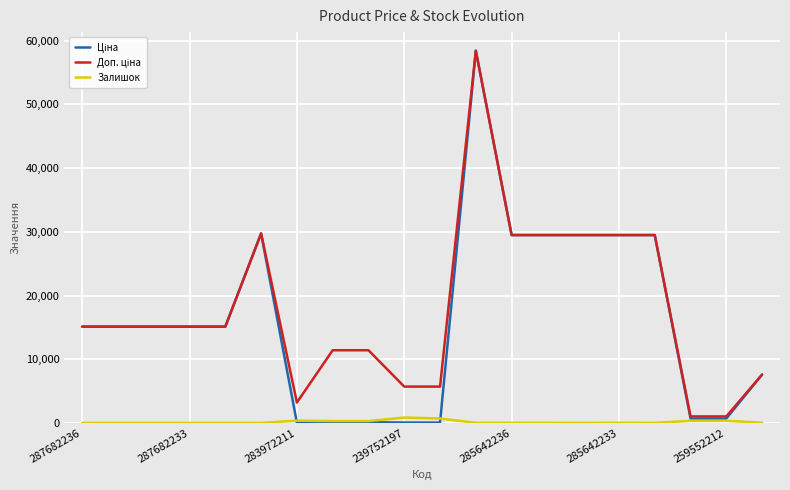

Reading right to left, list all the values displayed in this chart.

Ціна: 7596.5	693.7	693.7	29491.5	29491.5	29491.5	29491.5	29491.5	58426.5	57.0	57.0	114.1	114.1	32.0	29747.2	15120.0	15120.0	15120.0	15120.0	15120.0
Доп. ціна: 7596.5	1024.6	1024.6	29491.5	29491.5	29491.5	29491.5	29491.5	58426.5	5705.0	5705.0	11410.0	11410.0	3205.0	29747.2	15120.0	15120.0	15120.0	15120.0	15120.0
Залишок: 43.0	334.0	331.0	11.0	14.0	10.0	13.0	16.0	14.0	698.0	845.0	290.0	289.0	360.0	0.0	0.0	0.0	0.0	0.0	0.0